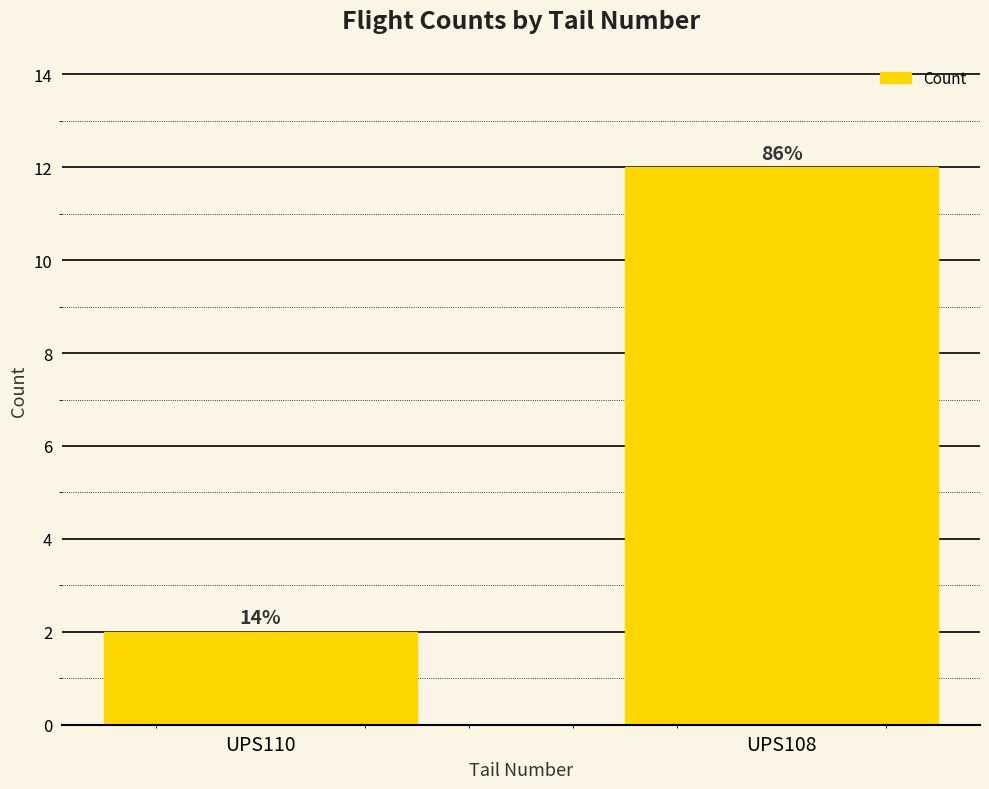

Reading right to left, what are all the values shown in this chart?

12	2